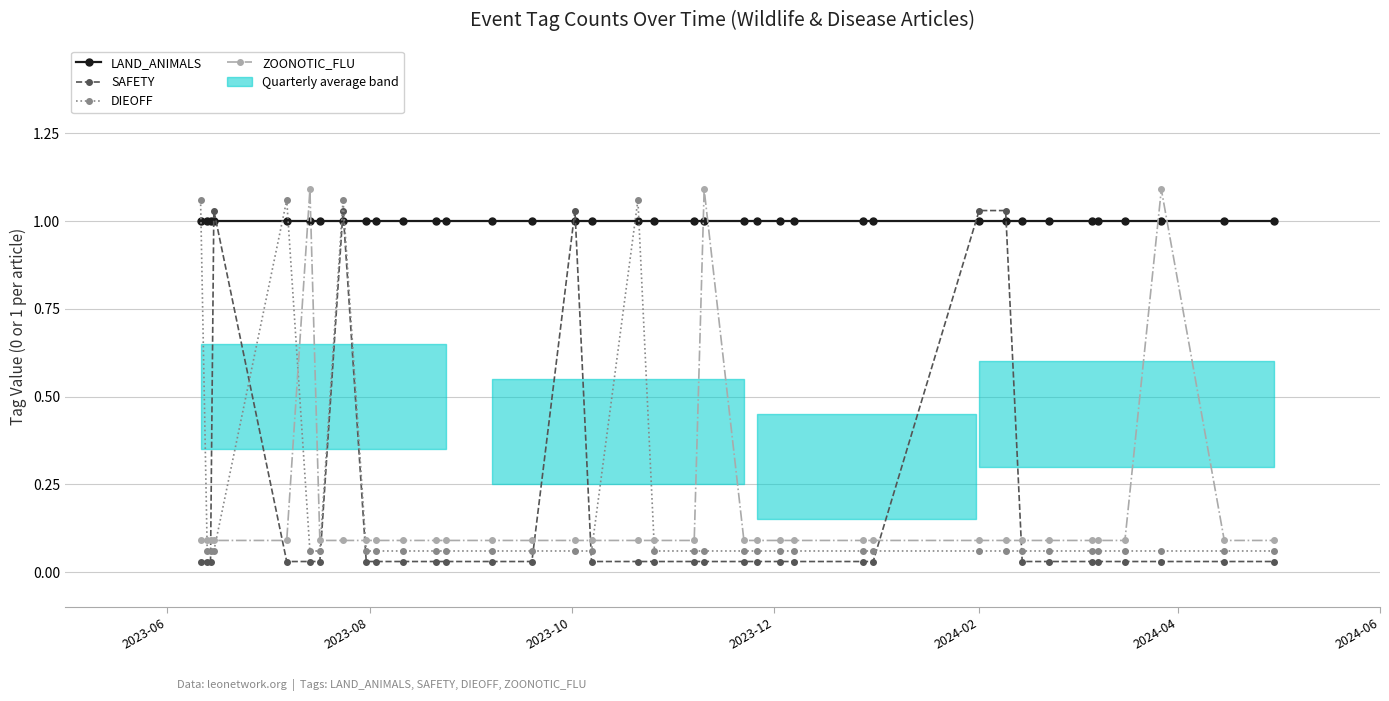

What is the total value across all series at 16?

1.2